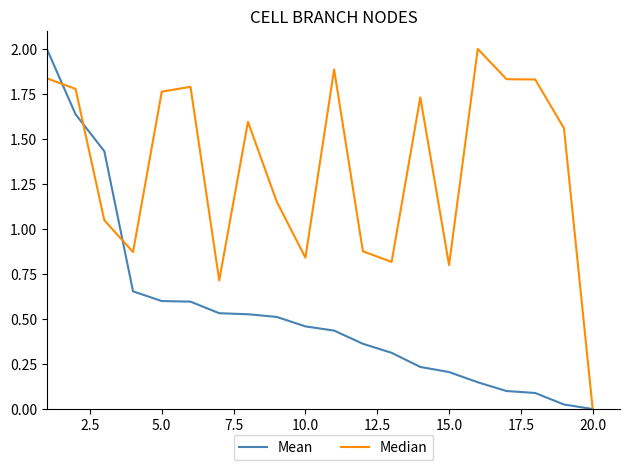

What is the maximum value shown in the chart?

2.0